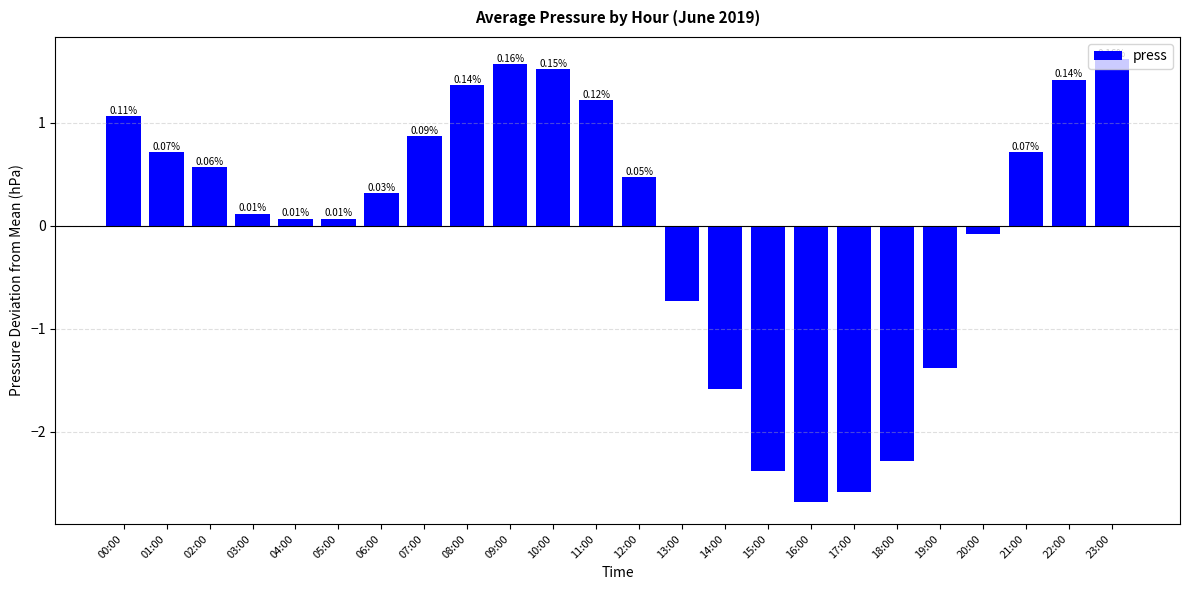

What is the difference between the maximum and minimum values?

4.3